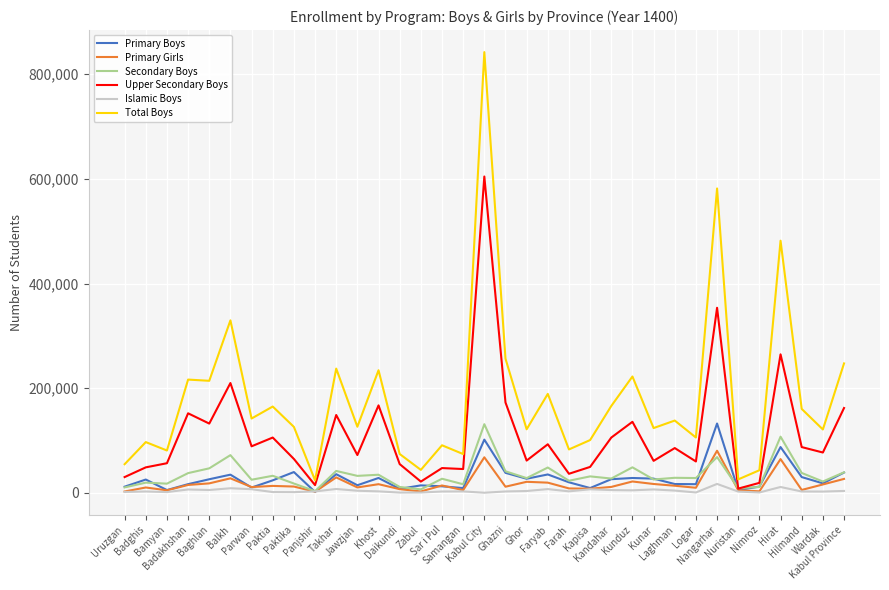

True or false: Upper Secondary Boys has a value of 7957 at Nuristan.

True